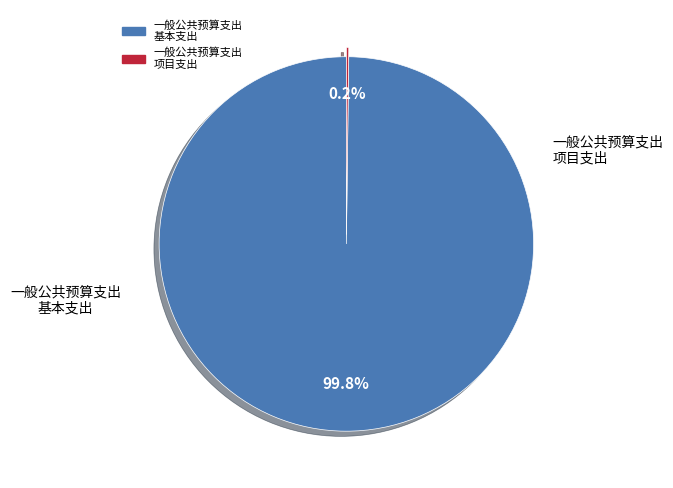

To the nearest percent, what is the average slice percentage?

50%